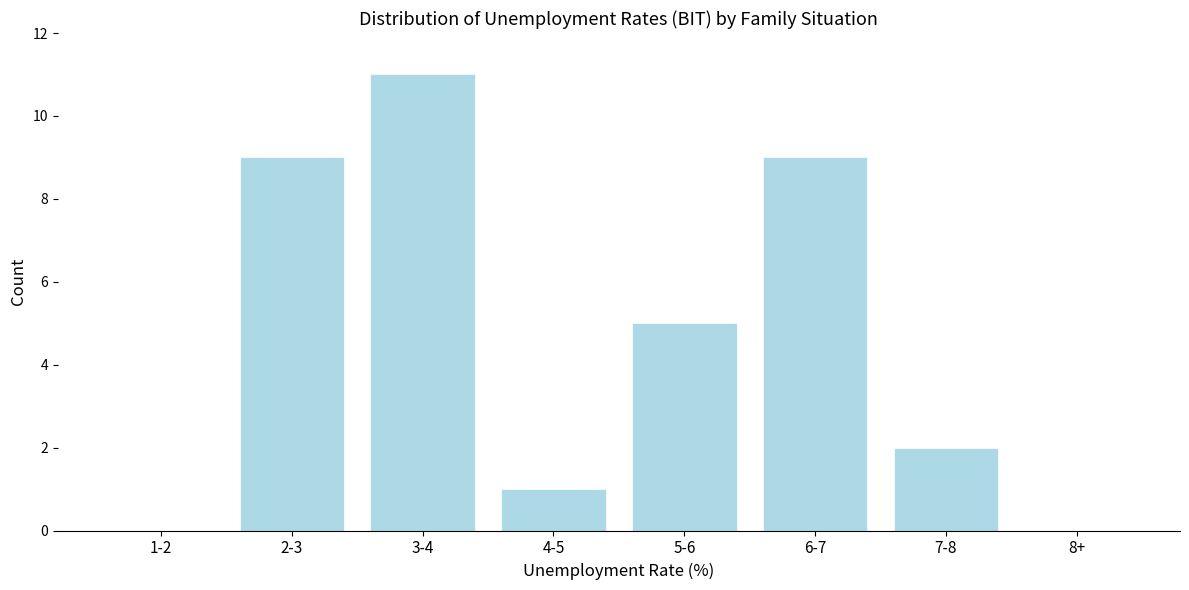

Reading left to right, extract all data points from this chart.

1-2=0	2-3=9	3-4=11	4-5=1	5-6=5	6-7=9	7-8=2	8+=0